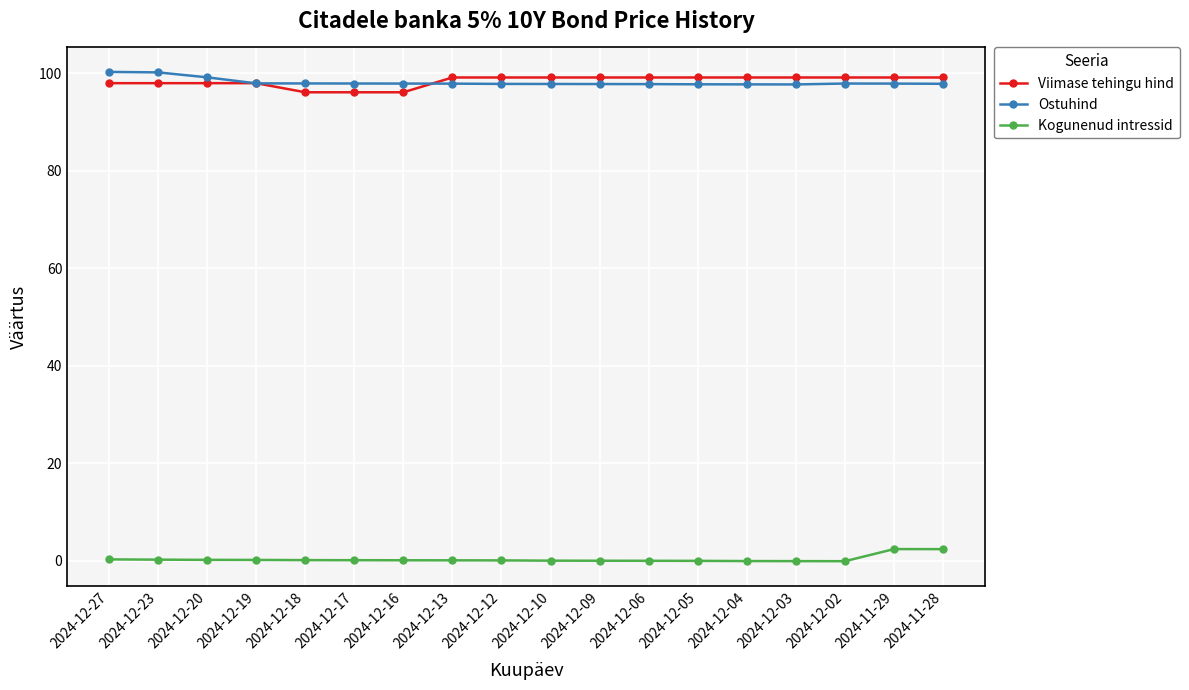

What is the maximum value shown in the chart?

100.2